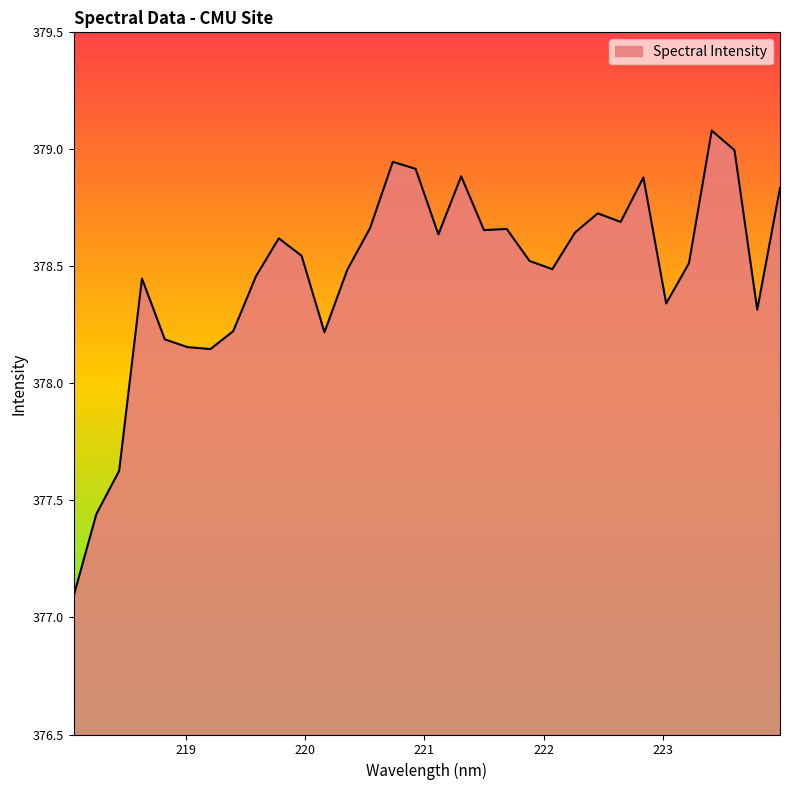

What is the maximum value shown in the chart?

379.1